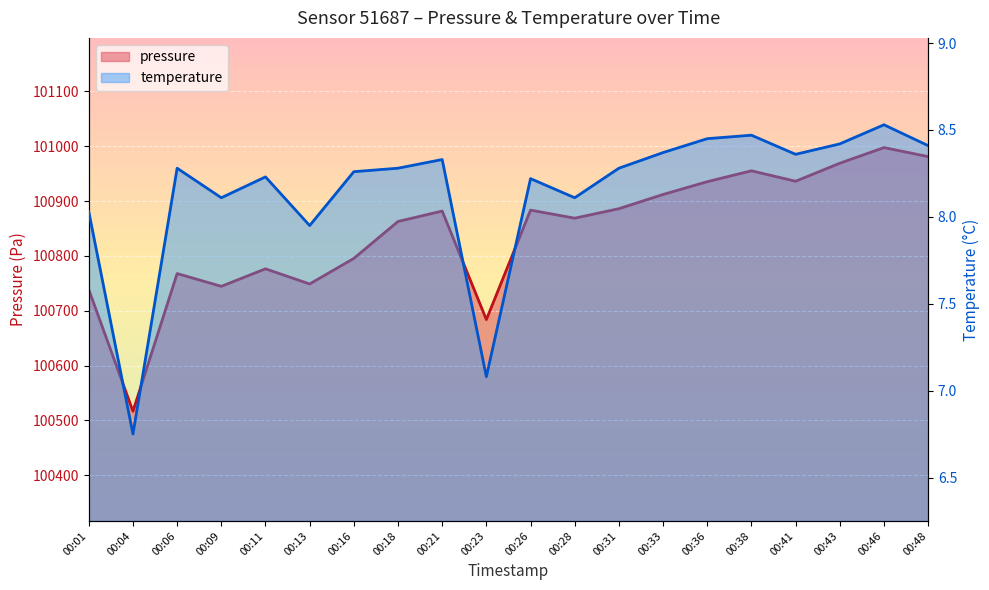

True or false: temperature has a value of 3.1 at 00:41.

False